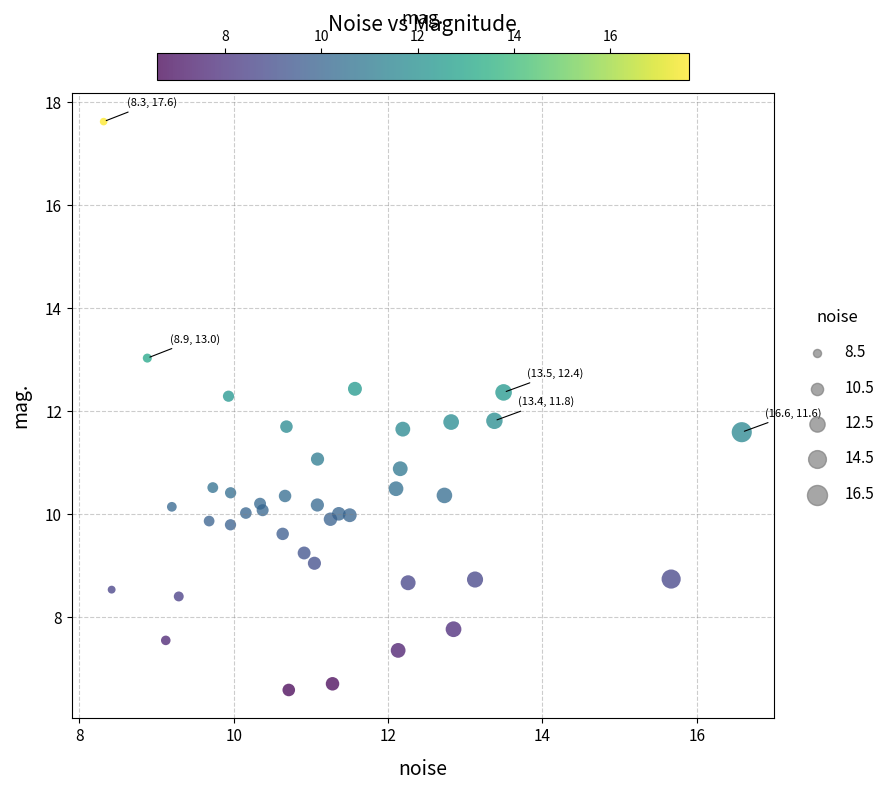

What is the range of Y values (max minus min)?

11.0